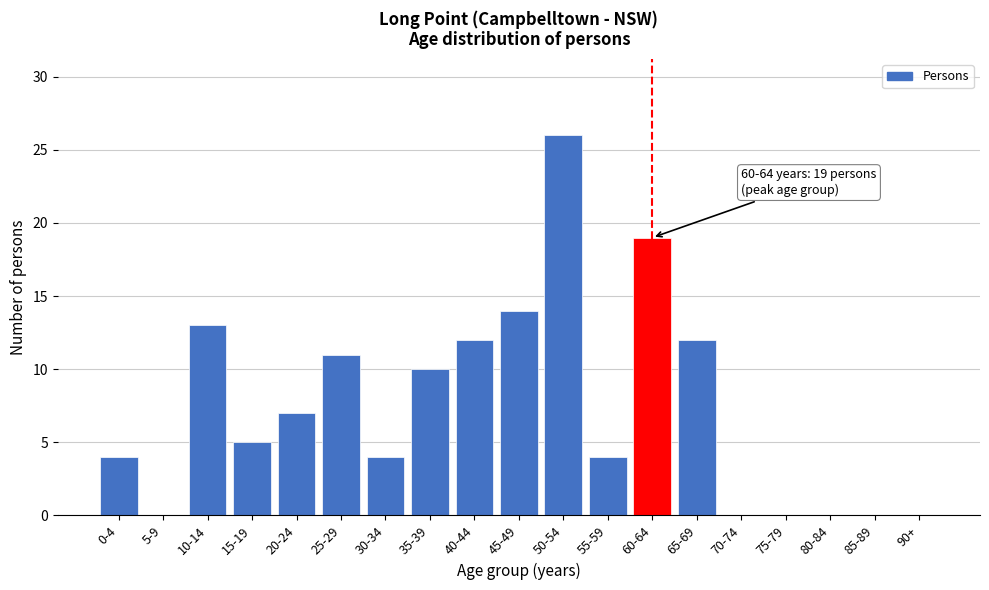

Reading left to right, transcribe all the data shown in this chart.

0-4=4	5-9=0	10-14=13	15-19=5	20-24=7	25-29=11	30-34=4	35-39=10	40-44=12	45-49=14	50-54=26	55-59=4	60-64=19	65-69=12	70-74=0	75-79=0	80-84=0	85-89=0	90+=0